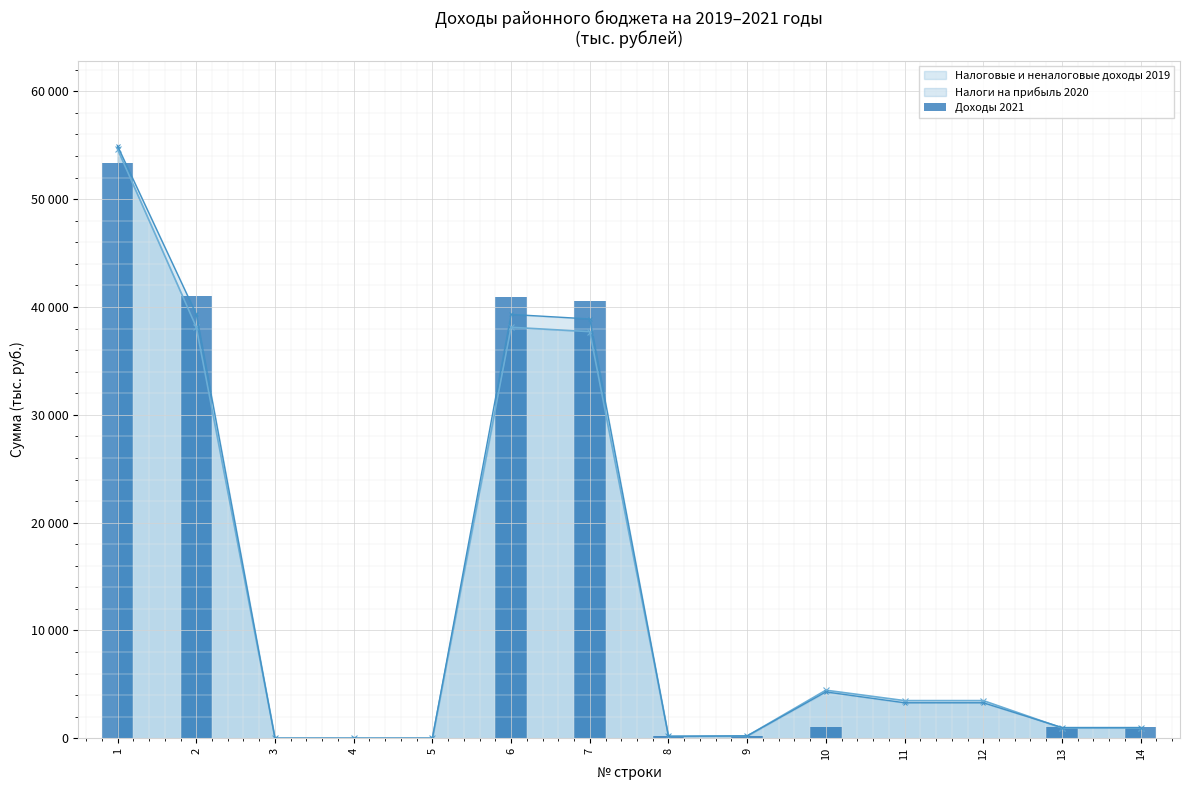

Reading right to left, extract all data points from this chart.

1048	1048	0	0	1048	238	200	40521	40959	17	17	17	40976	53391